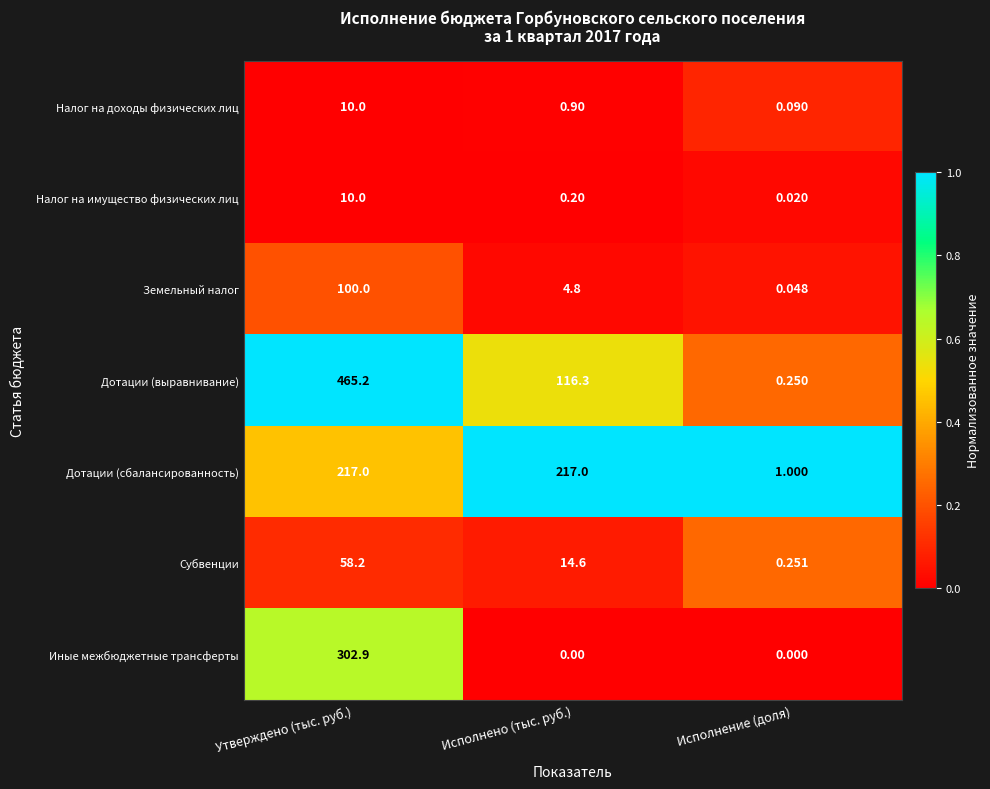

Which category has the lowest value in the Налог на имущество физических лиц series?

Исполнение (доля)